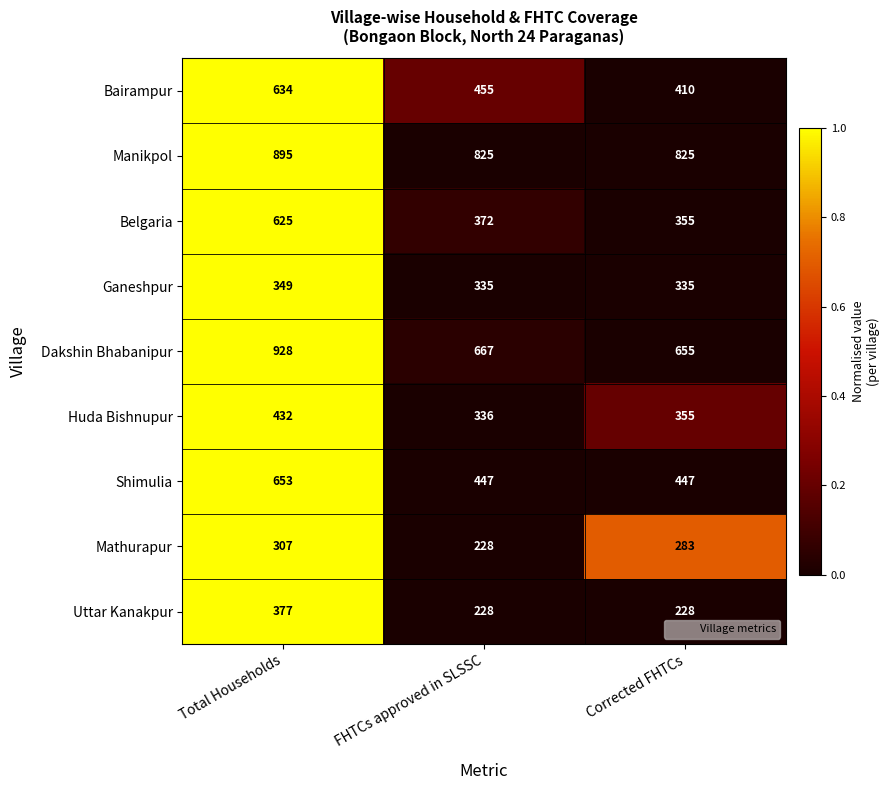

Count the Bairampur values in the range 410 to 634.

3